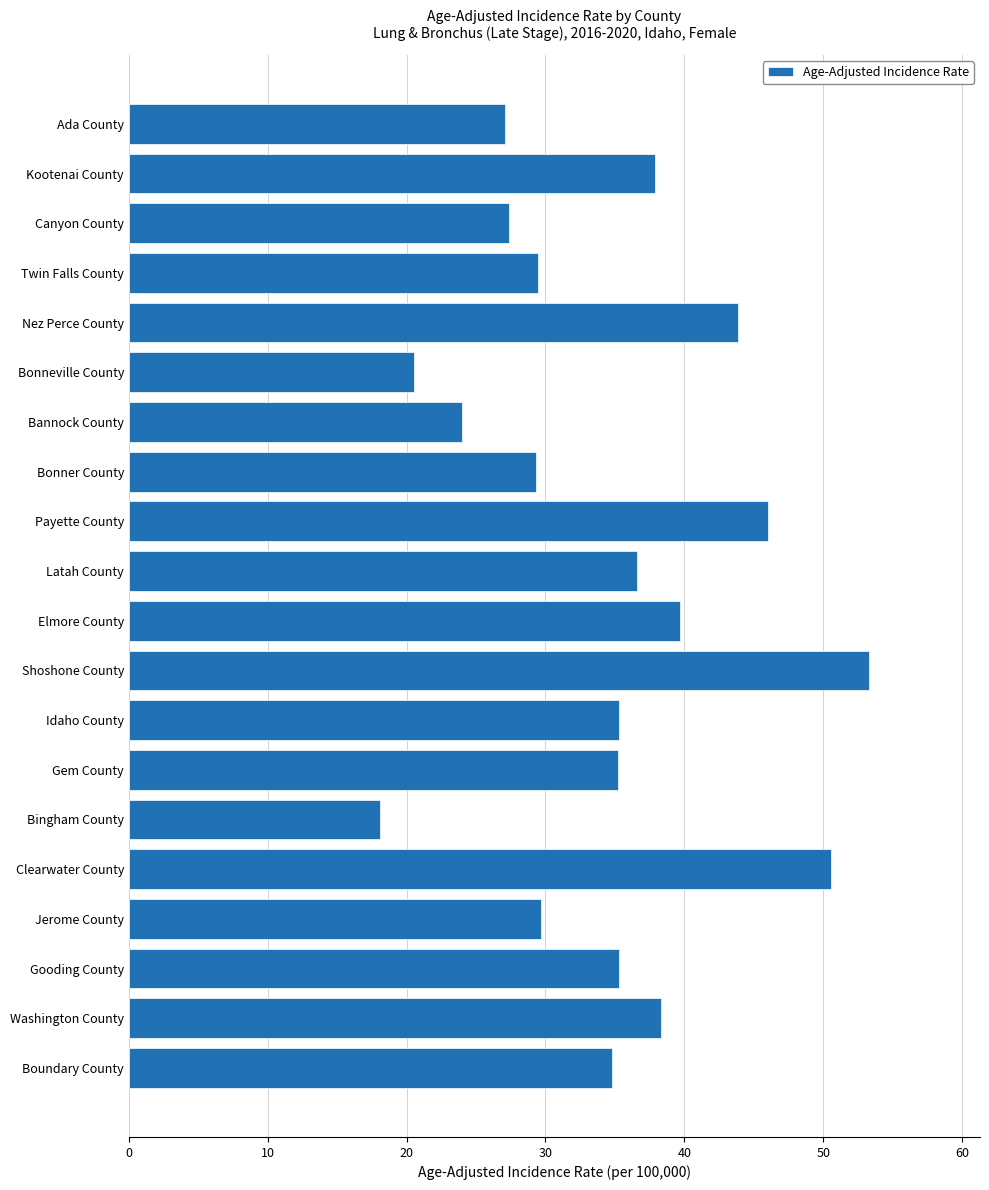

Which label corresponds to the smallest value in the chart?

Bingham County